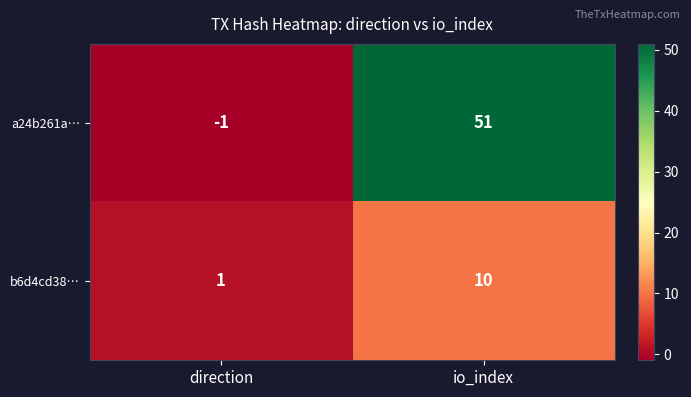

At which category is the sum across all series the highest?

io_index